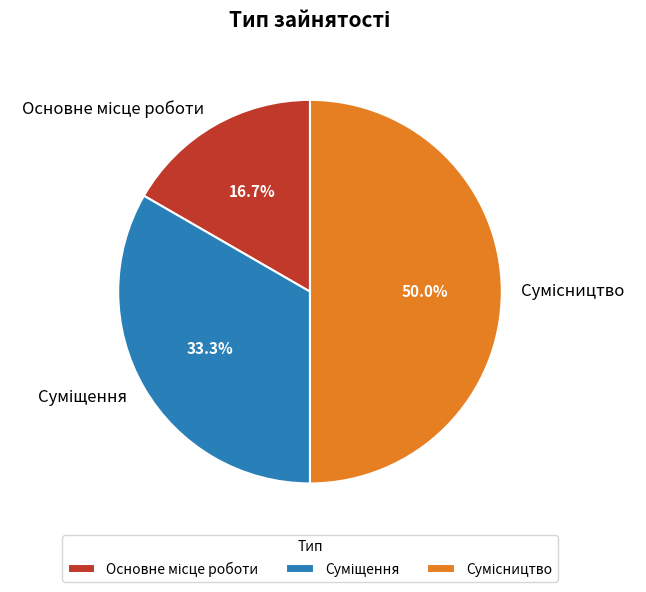

Does Основне місце роботи account for over 50% of the chart?

No